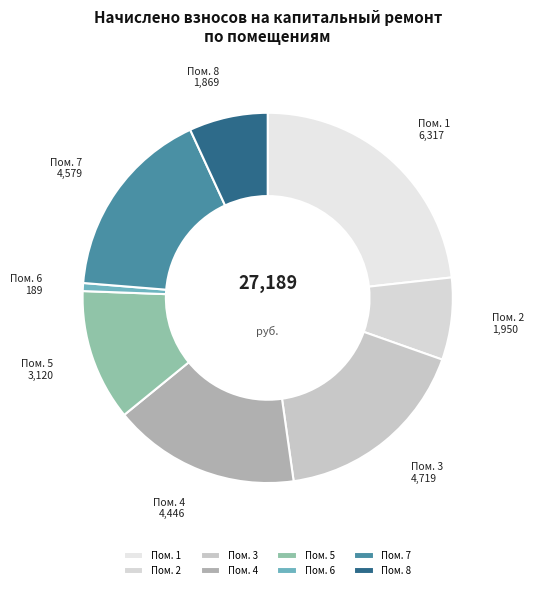

Combined, do Пом. 1 and Пом. 5 account for over 50%?

No